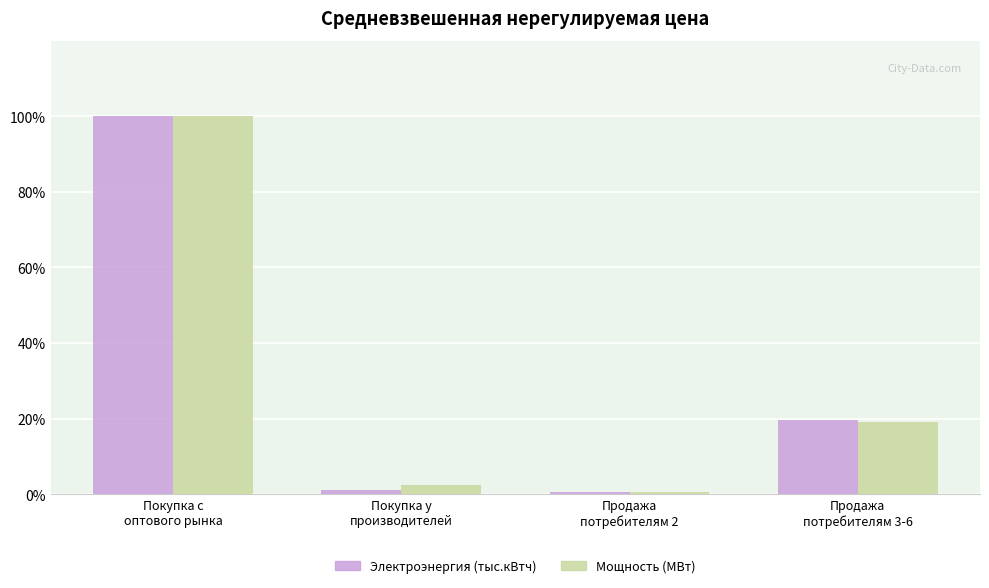

At which category is the sum across all series the highest?

Покупка с
оптового рынка